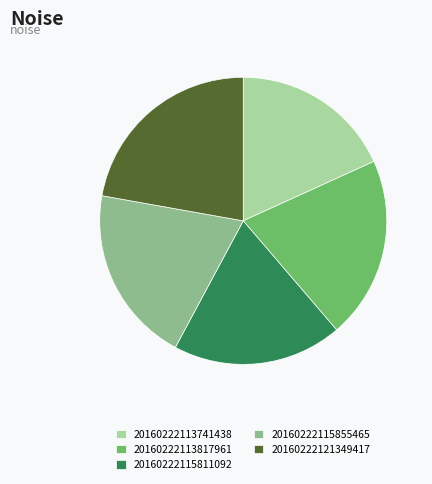

Which slice is the smallest?

20160222113741438